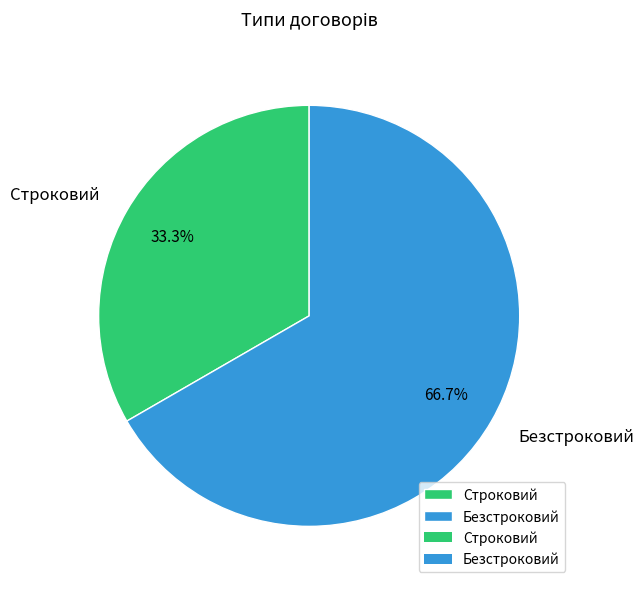

What is the majority slice?

Безстроковий